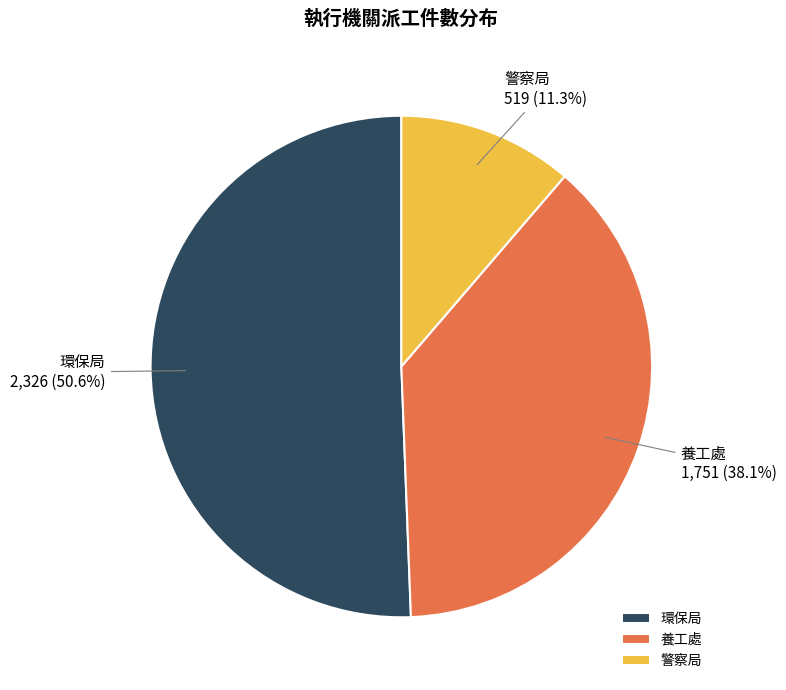

How many slices are in this pie chart?

3